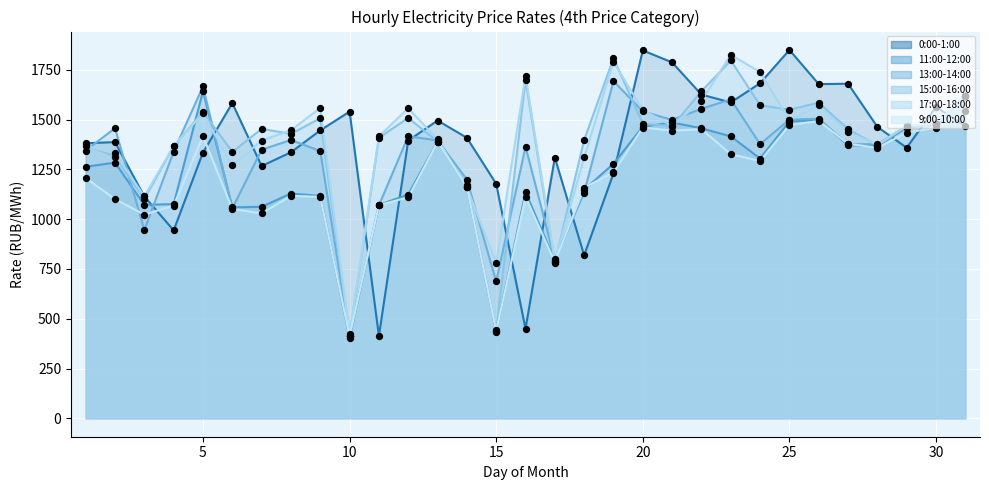

Which series contains the highest Y value?

0:00-1:00